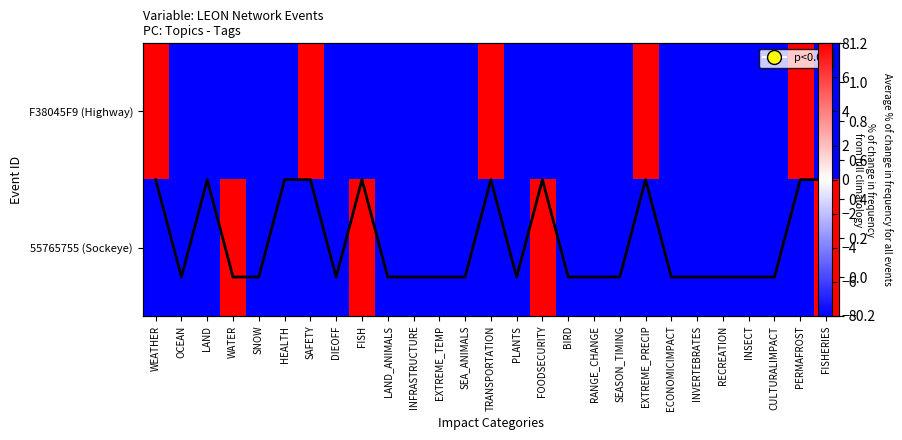

What is the highest value of the avg series?

0.5